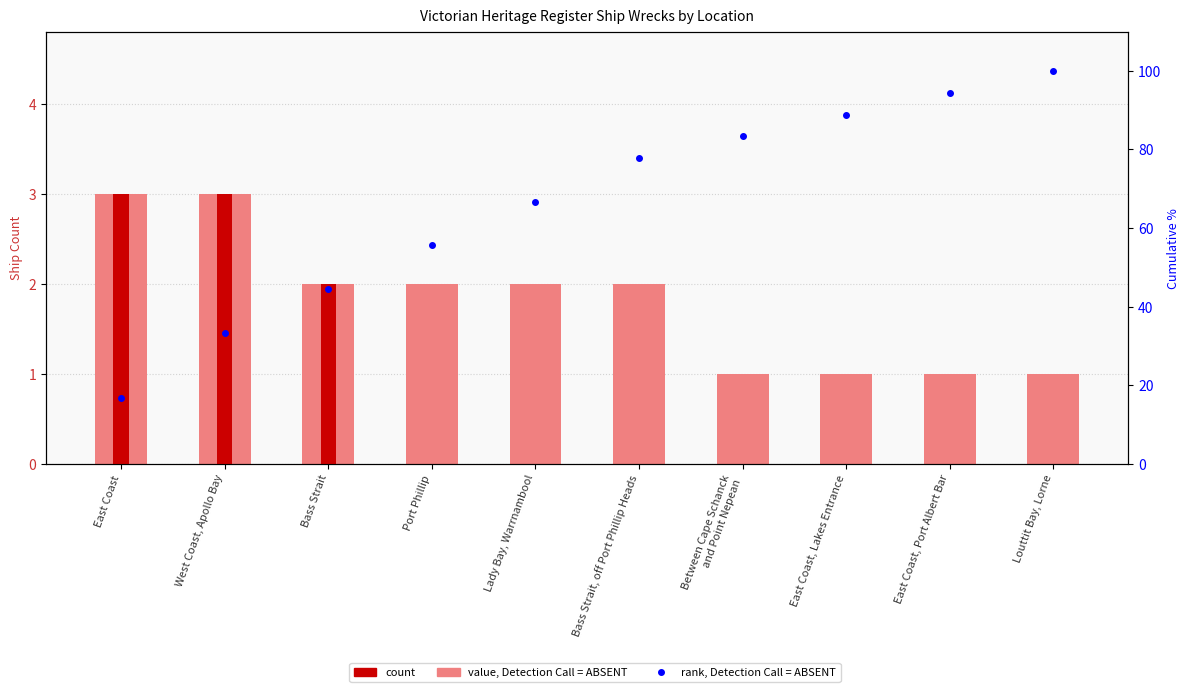

True or false: rank, Detection Call = ABSENT has a value of 88.9 at East Coast, Lakes Entrance.

True